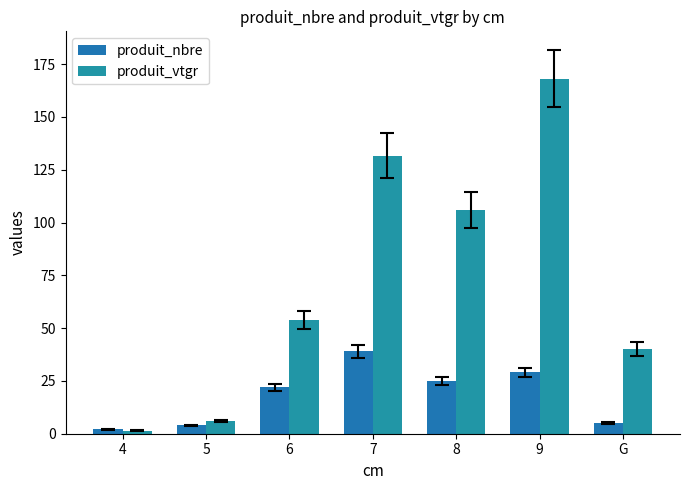

What is the total value across all series at G?

45.2